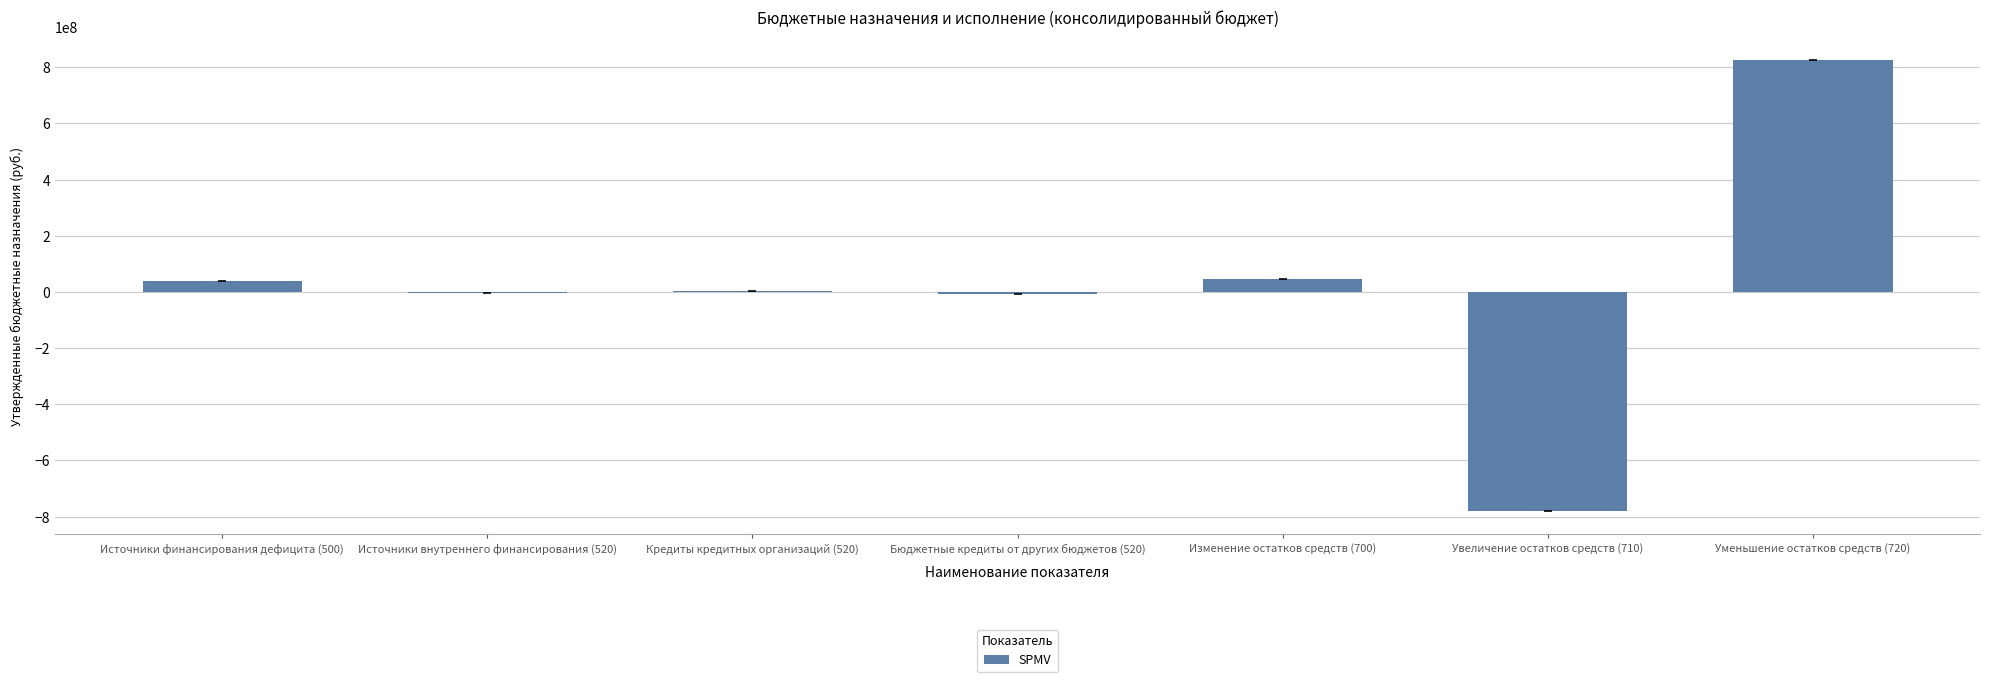

What is the greatest value displayed?

826864681.9